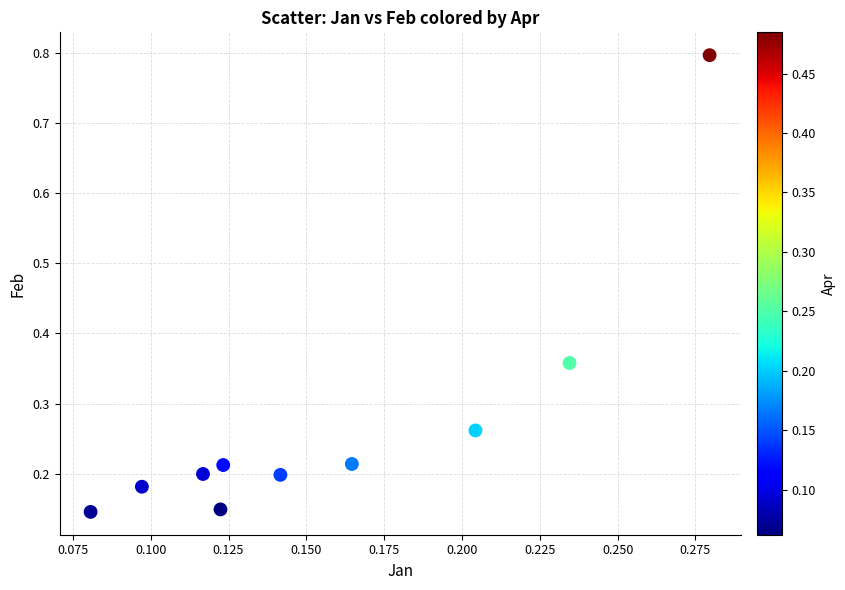

What is the range of Y values (max minus min)?

0.7